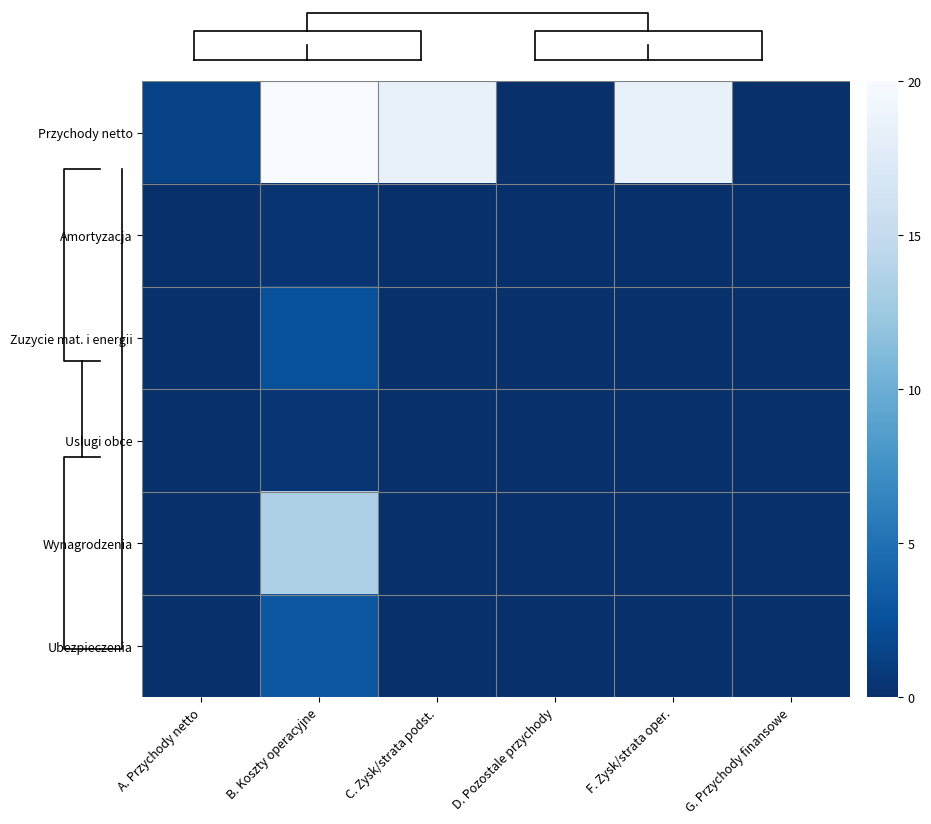

Which series has the largest total across all categories?

Przychody netto